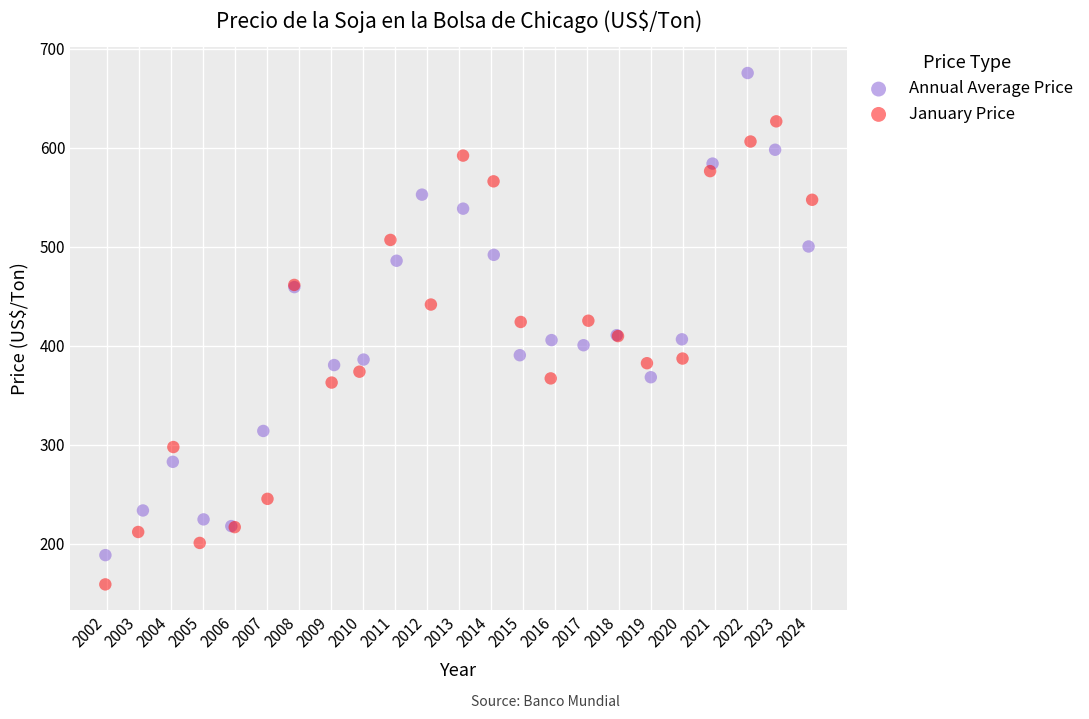

Which series has the widest spread of Y values?

Annual Average Price